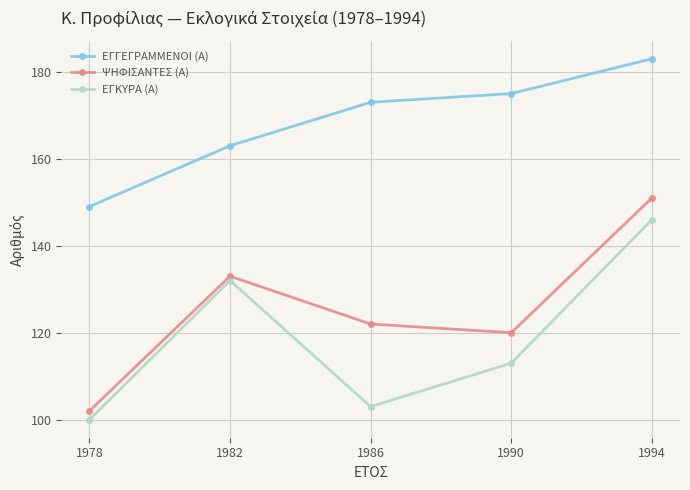

At which category is the sum across all series the highest?

1994